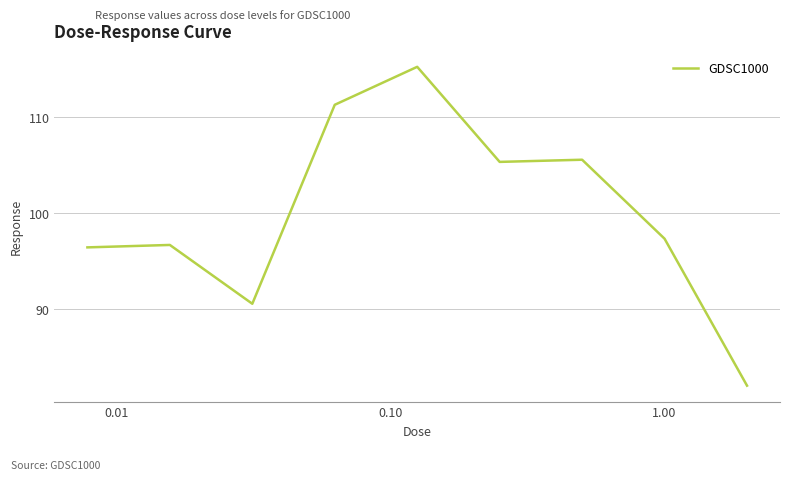

Reading left to right, extract all data points from this chart.

96.4	96.6	90.5	111.3	115.2	105.3	105.5	97.3	82.0